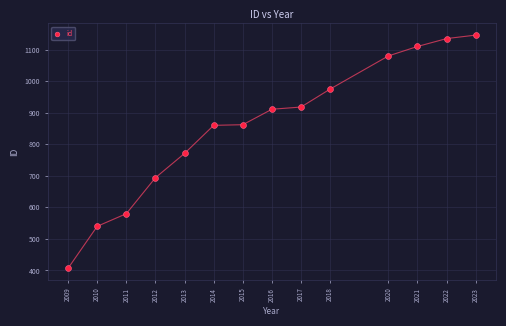

What is the range of X values (max minus min)?

14